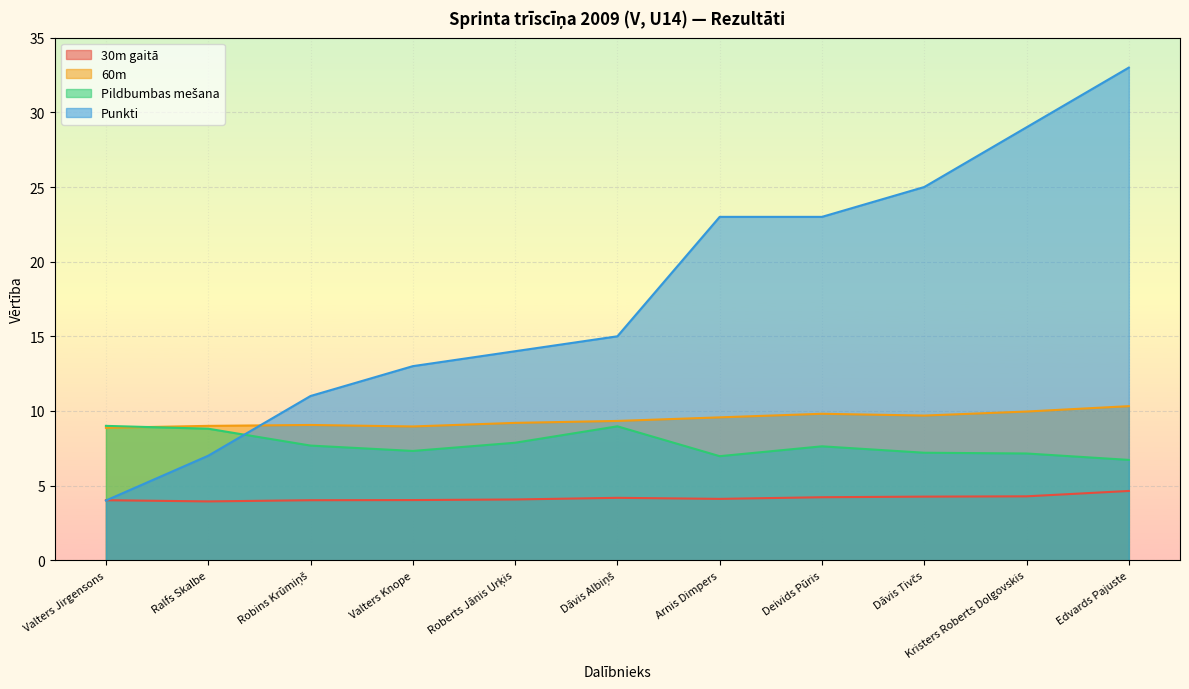

At which category does 30m gaitā reach its first local peak?

Dāvis Albiņš